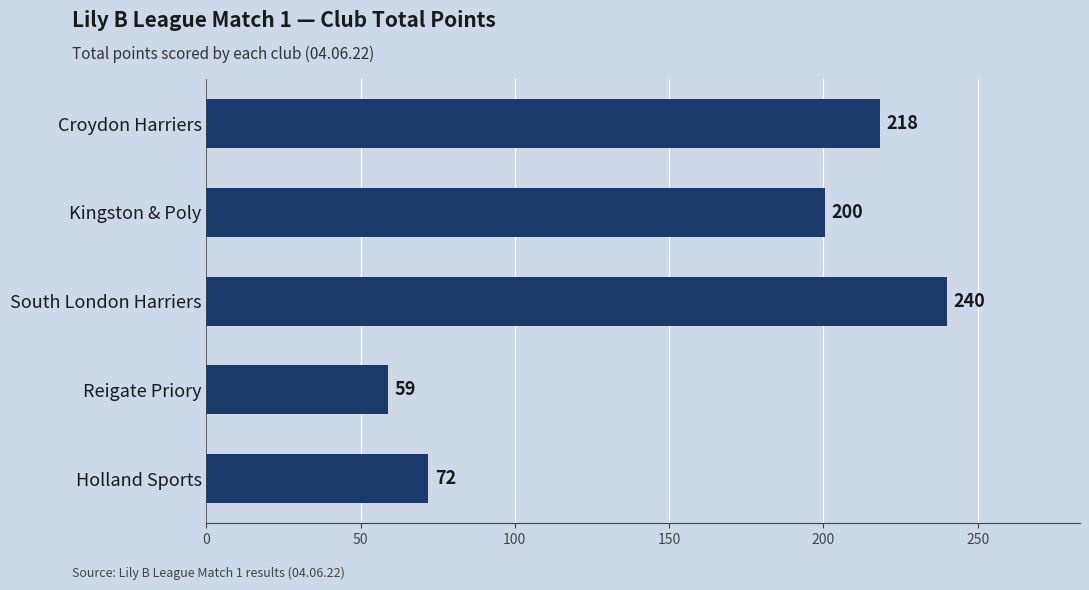

Rank the categories by value from lowest to highest.

Reigate Priory, Holland Sports, Kingston & Poly, Croydon Harriers, South London Harriers